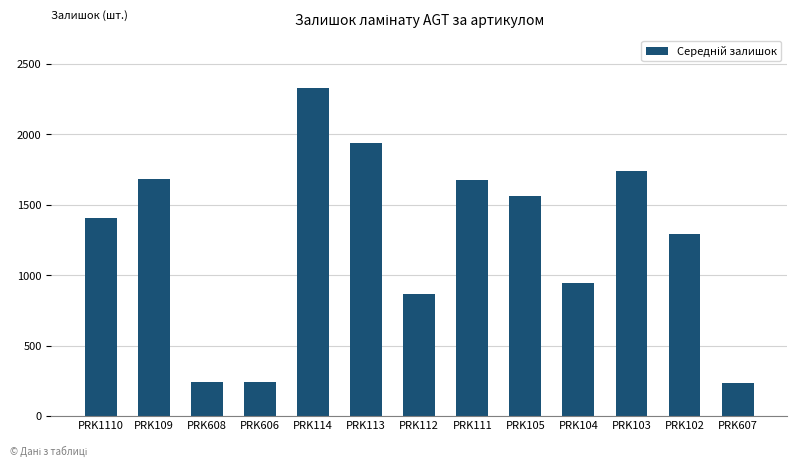

What value does the data have at PRK104?

944